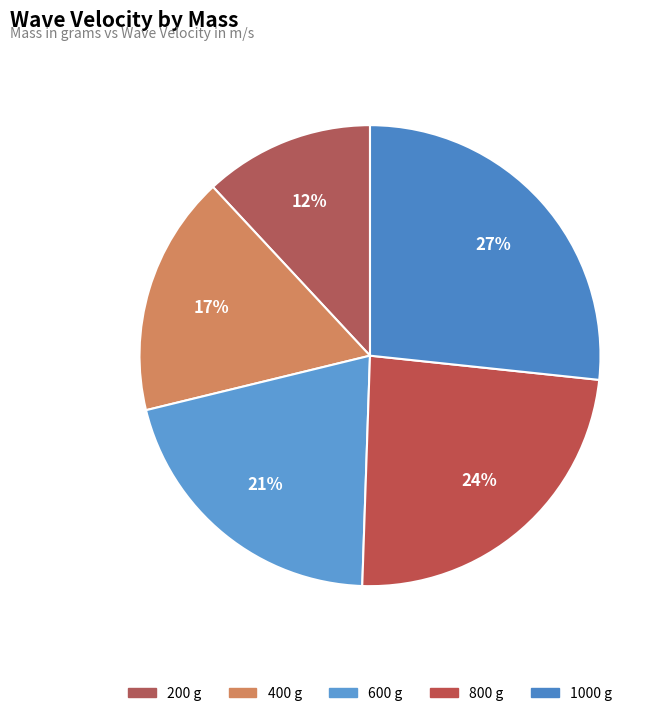

Which slice is the largest?

1000